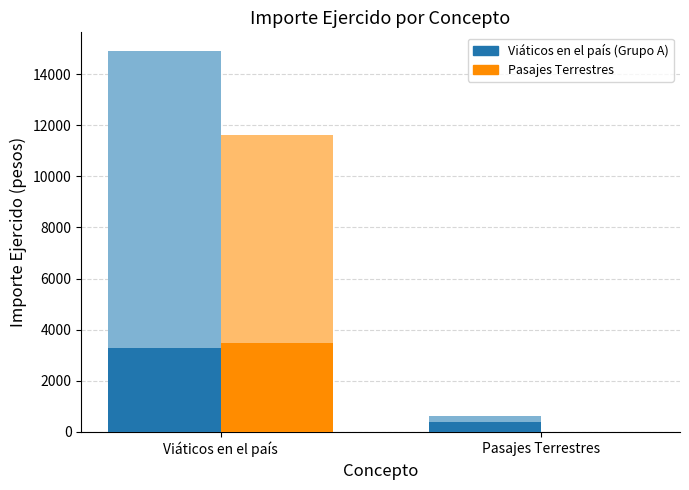

True or false: Pasajes (parcial) has a value of 3481.9 at Viáticos en el país.

True